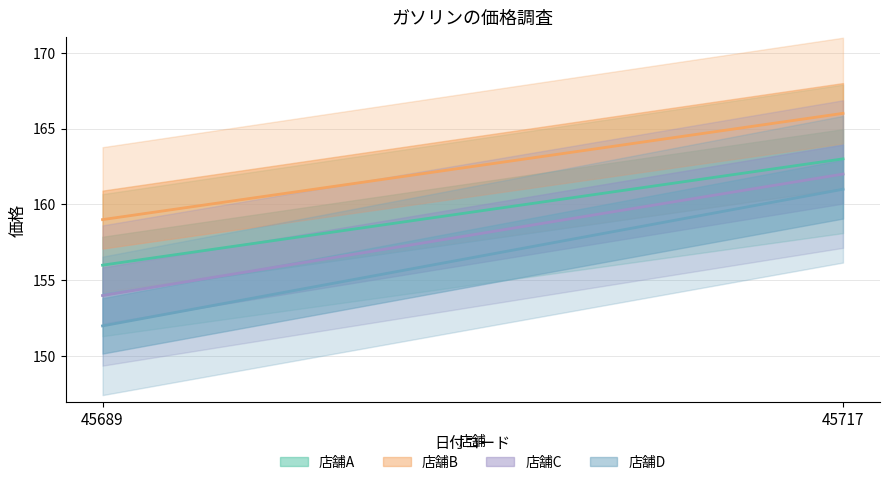

How many lines are shown in the chart?

4